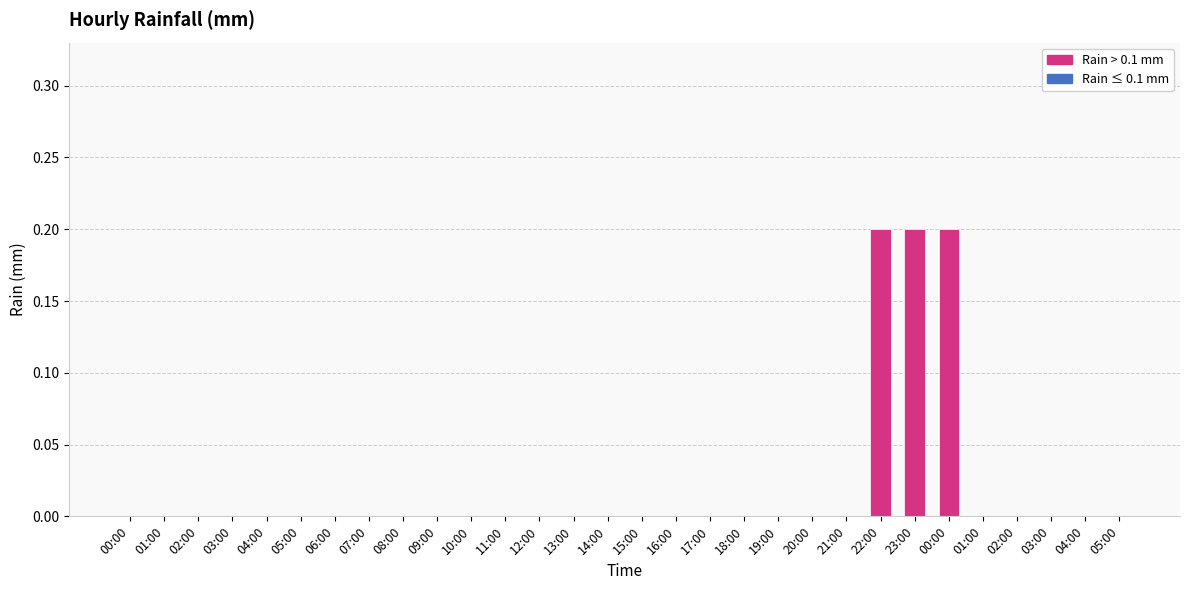

How many data points does each series have?

30